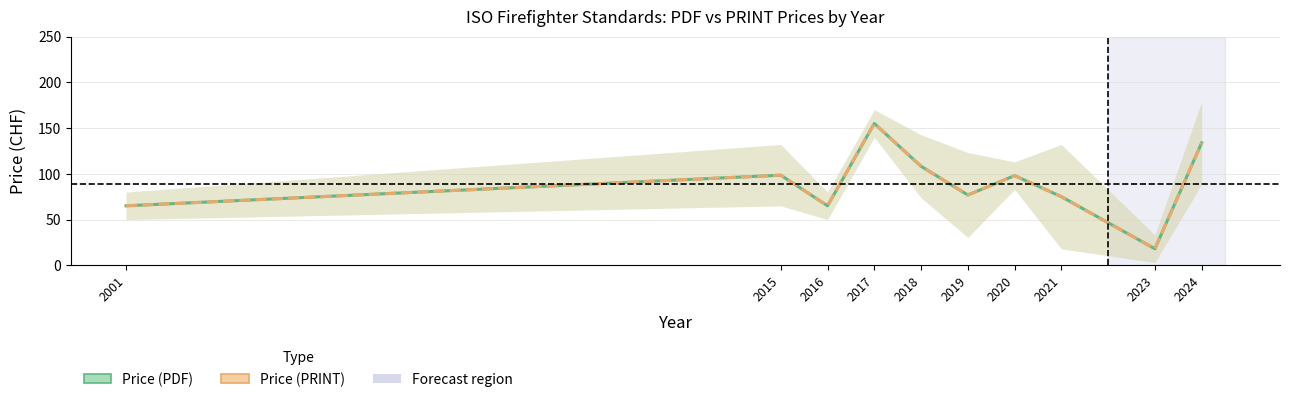

Does the chart display data point markers on the line(s)?

No